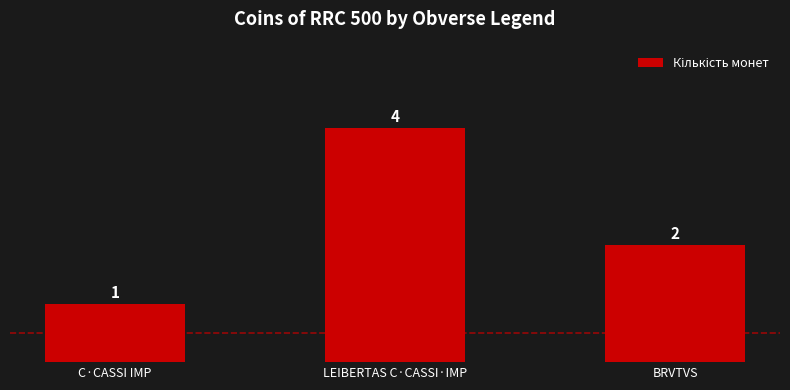

What is the smallest value displayed?

1